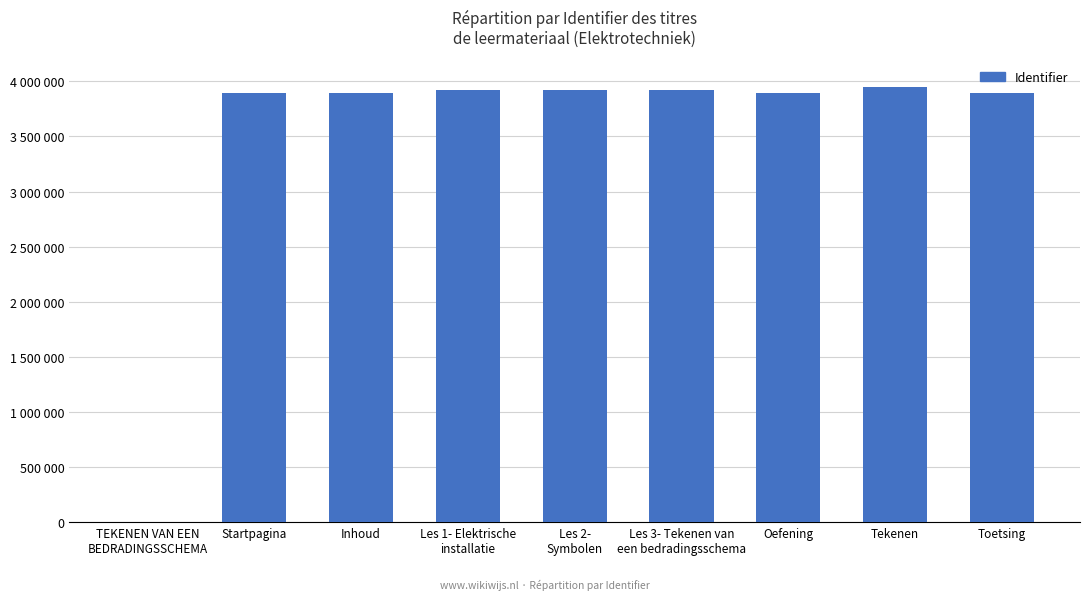

Rank the categories by value from lowest to highest.

TEKENEN VAN EEN
BEDRADINGSSCHEMA, Startpagina, Inhoud, Oefening, Toetsing, Les 2-
Symbolen, Les 3- Tekenen van
een bedradingsschema, Les 1- Elektrische
installatie, Tekenen